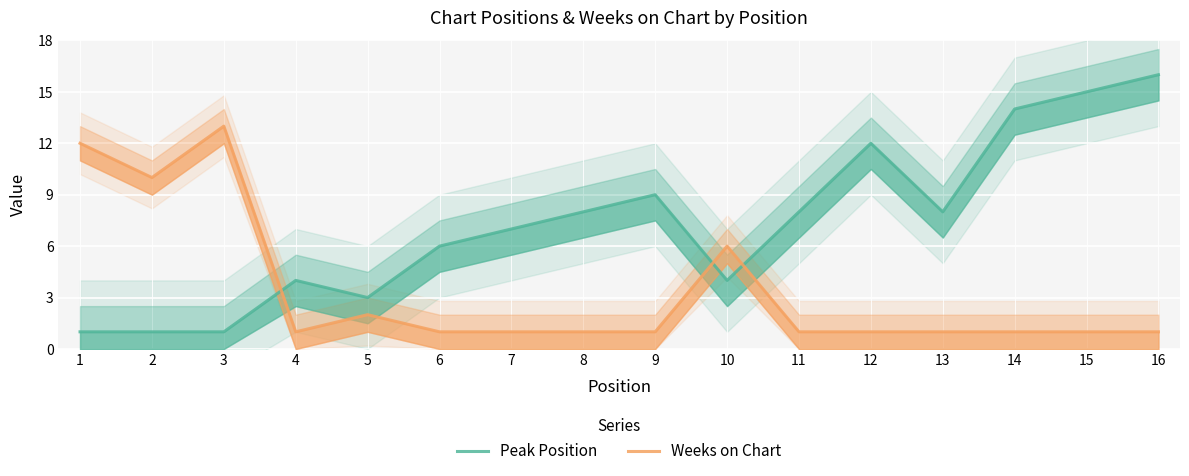

Reading left to right, what are all the values shown in this chart?

Peak Position: 1	1	1	4	3	6	7	8	9	4	8	12	8	14	15	16
Weeks on Chart: 12	10	13	1	2	1	1	1	1	6	1	1	1	1	1	1